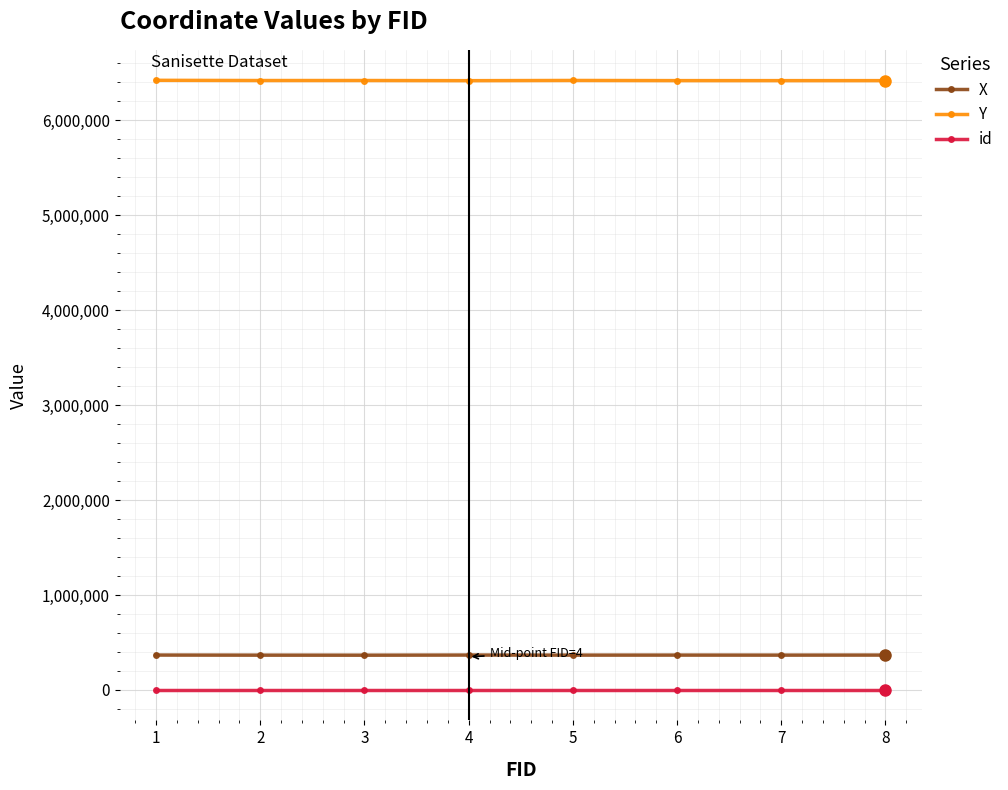

What is the average value of the Y series?

6419659.7